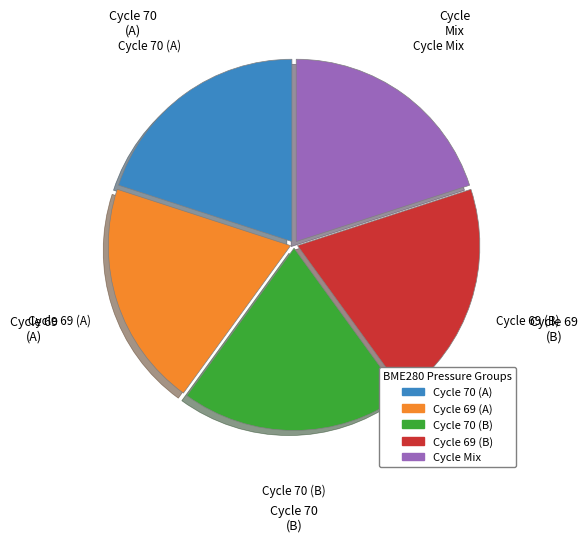

Does any single category account for the majority?

No